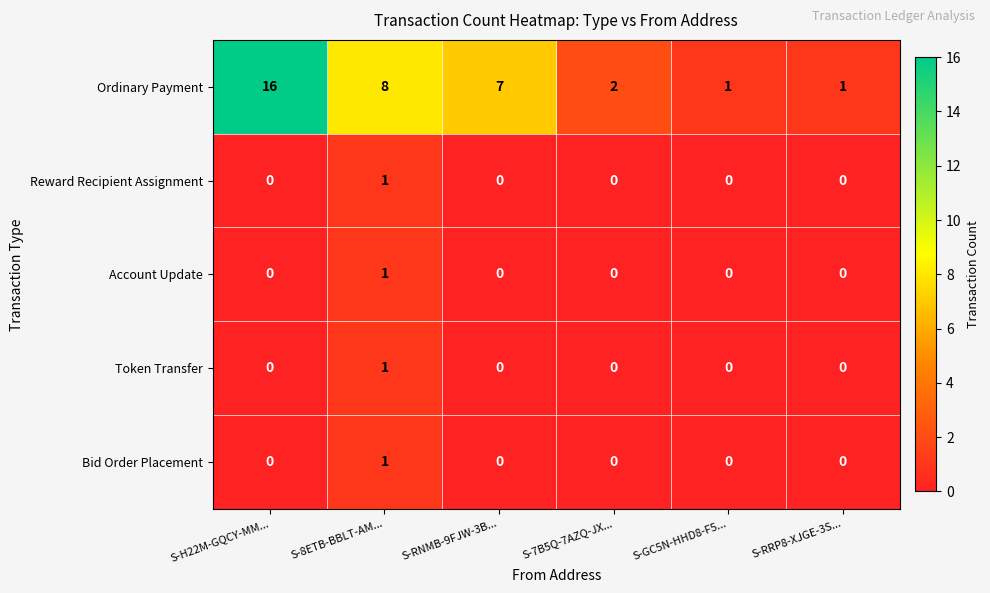

Reading right to left, what are all the values shown in this chart?

Ordinary Payment: 1	1	2	7	8	16
Reward Recipient Assignment: 0	0	0	0	1	0
Account Update: 0	0	0	0	1	0
Token Transfer: 0	0	0	0	1	0
Bid Order Placement: 0	0	0	0	1	0